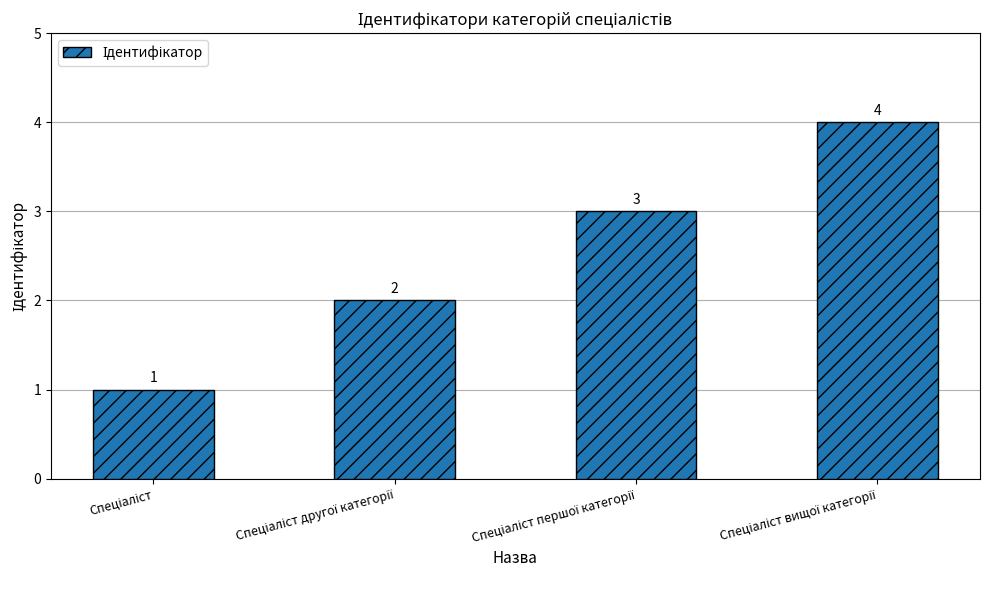

Reading right to left, extract all data points from this chart.

4	3	2	1